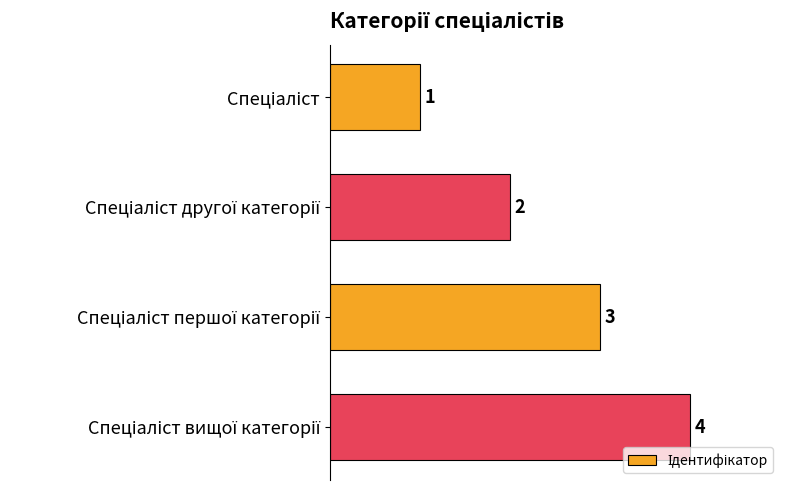

What is the sum of all values?

10